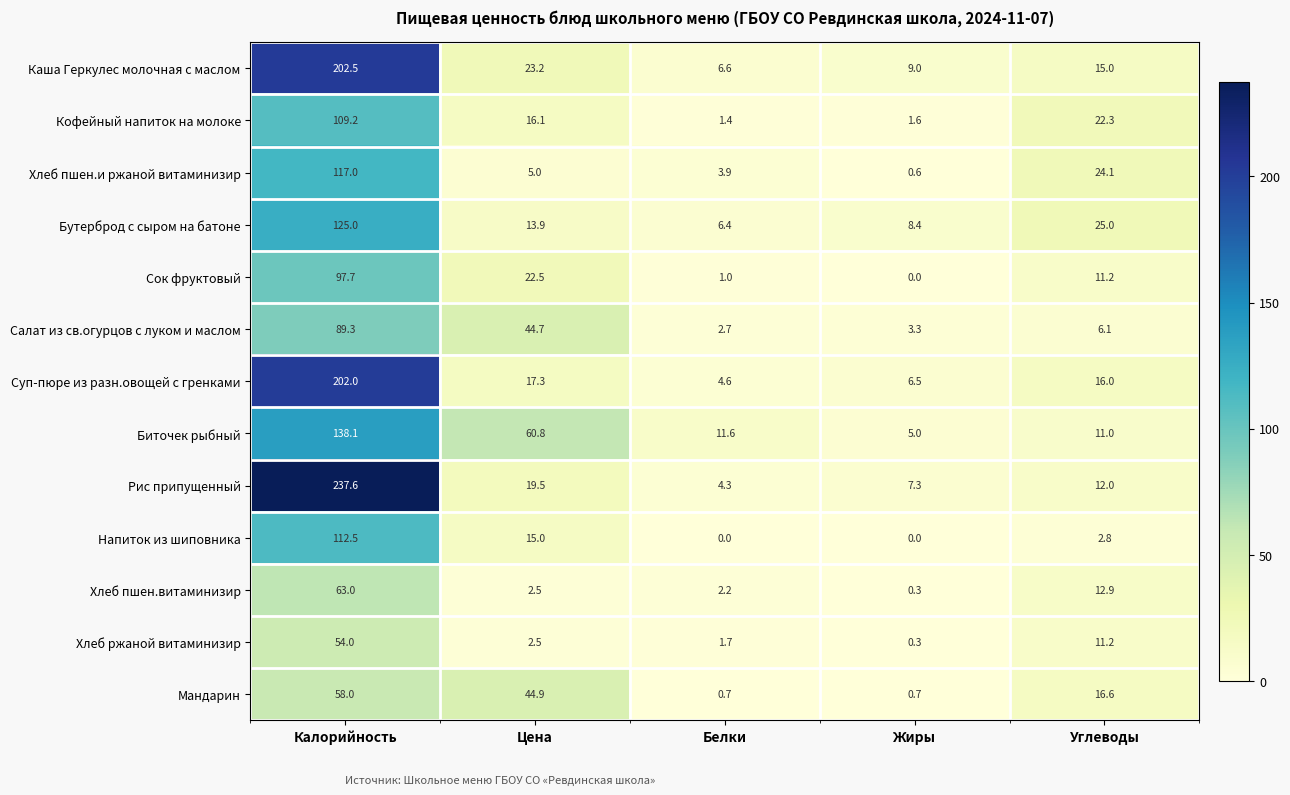

Which series has the largest total across all categories?

Рис припущенный